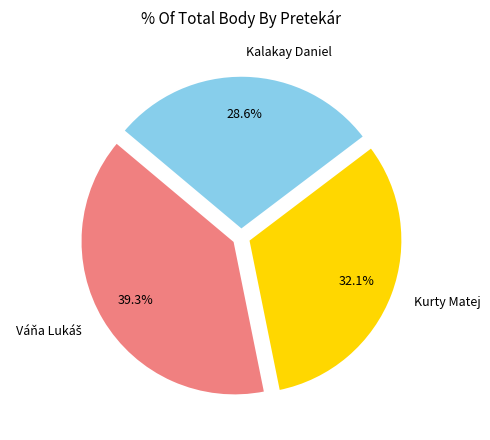

Is Kurty Matej the majority of the pie?

No